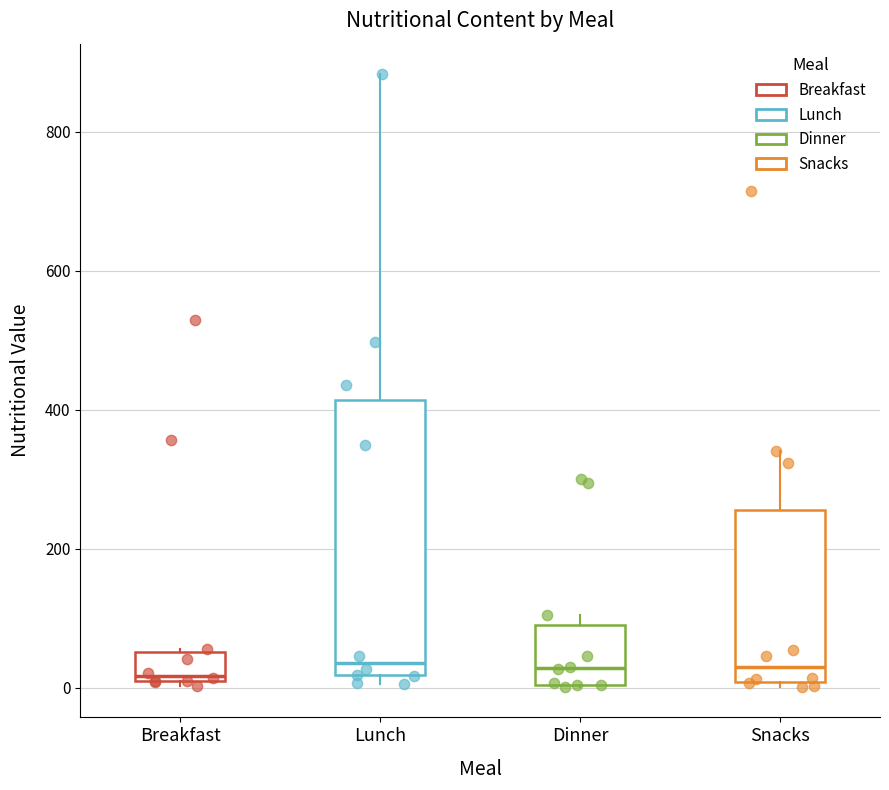

Which box is the tallest, from its lower edge to its upper edge?

Lunch